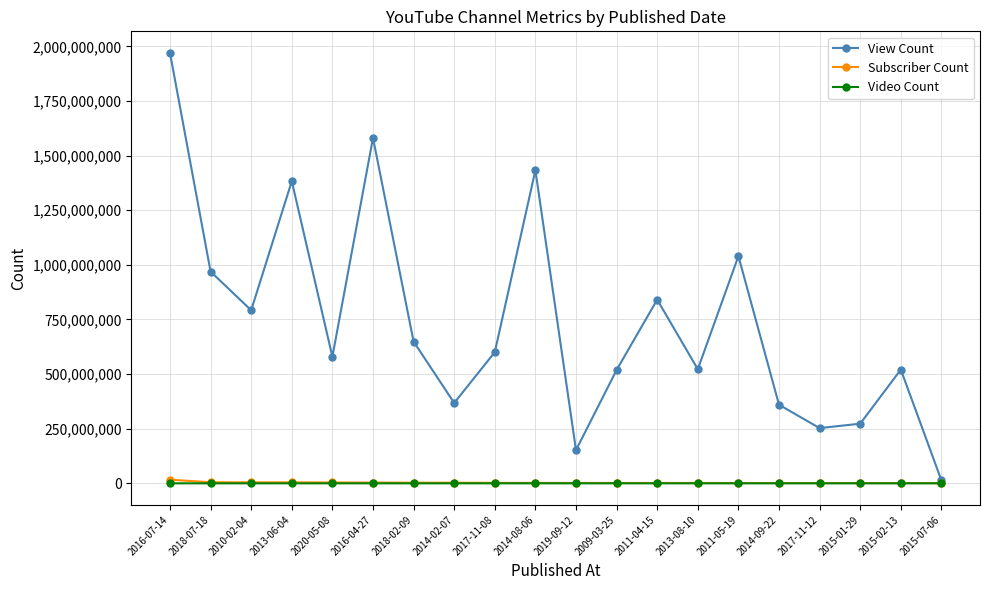

How many categories are shown in the chart?

20